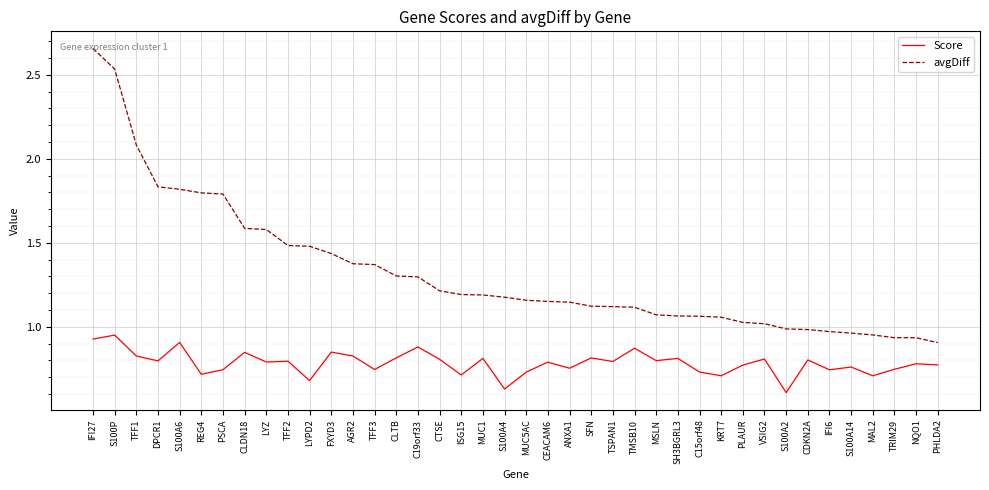

What are all the series names shown in the legend?

Score, avgDiff